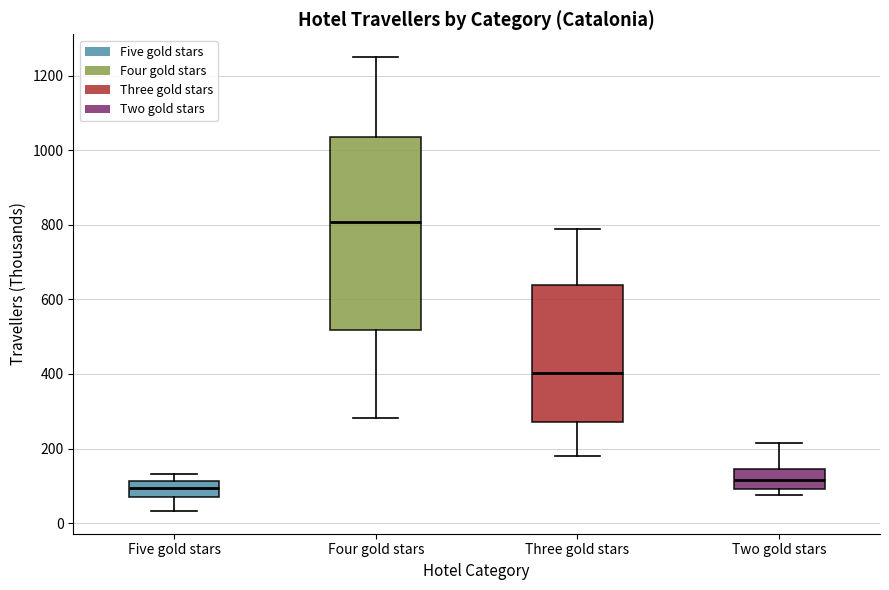

Comparing the boxes themselves (not the whiskers), which one is the tallest?

Four gold stars